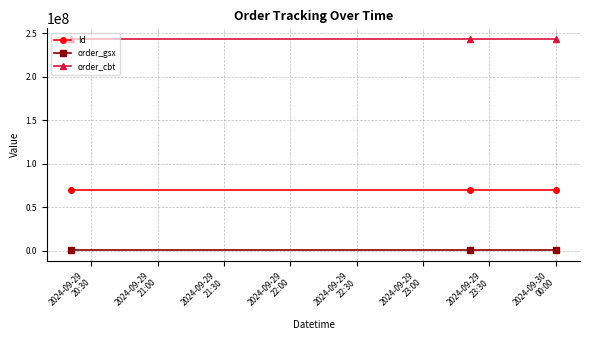

How many lines are shown in the chart?

3